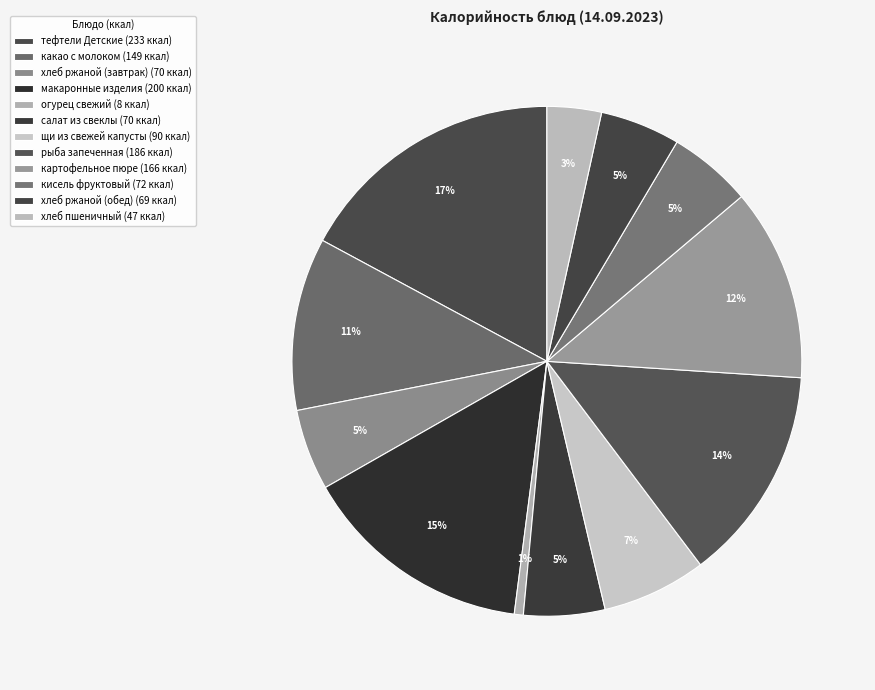

How many slices are in this pie chart?

12